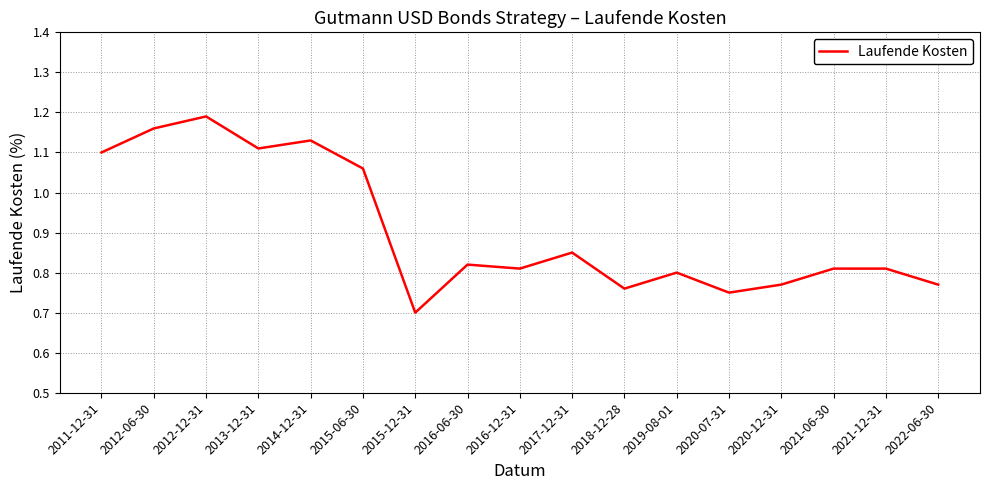

What is the minimum value shown in the chart?

0.7